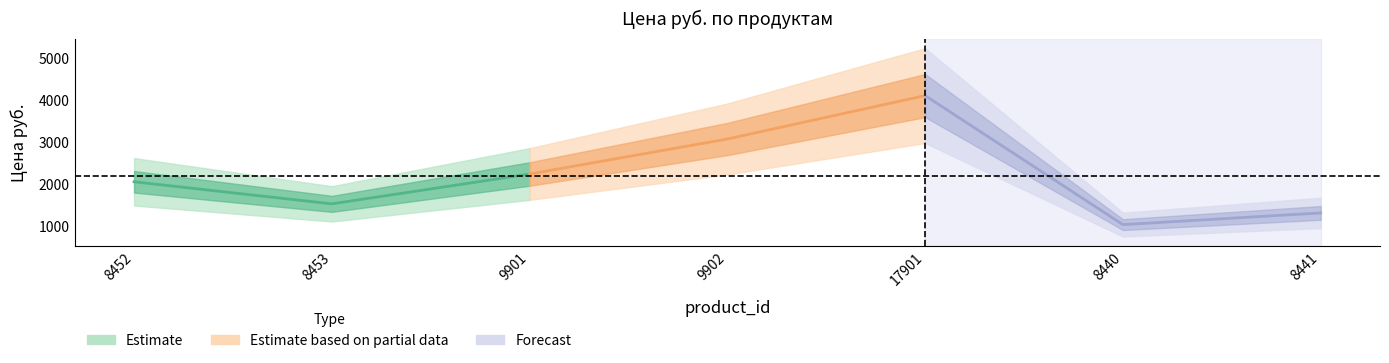

What is the approximate value at 17901?

4109.0